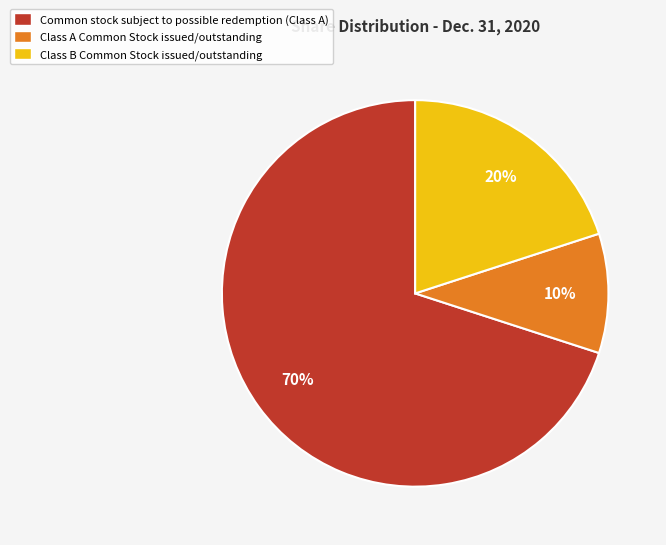

Which category has the biggest portion of the pie?

Common stock subject to possible redemption (Class A)